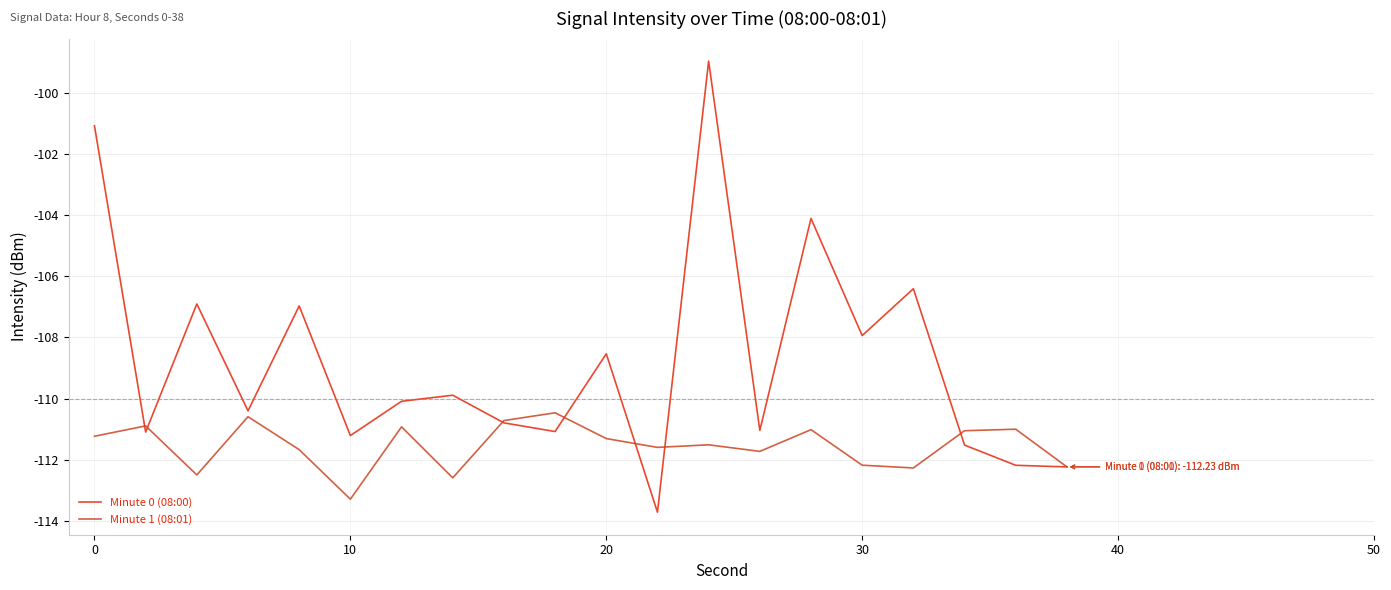

Which series has the largest total across all categories?

Minute 0 (08:00)